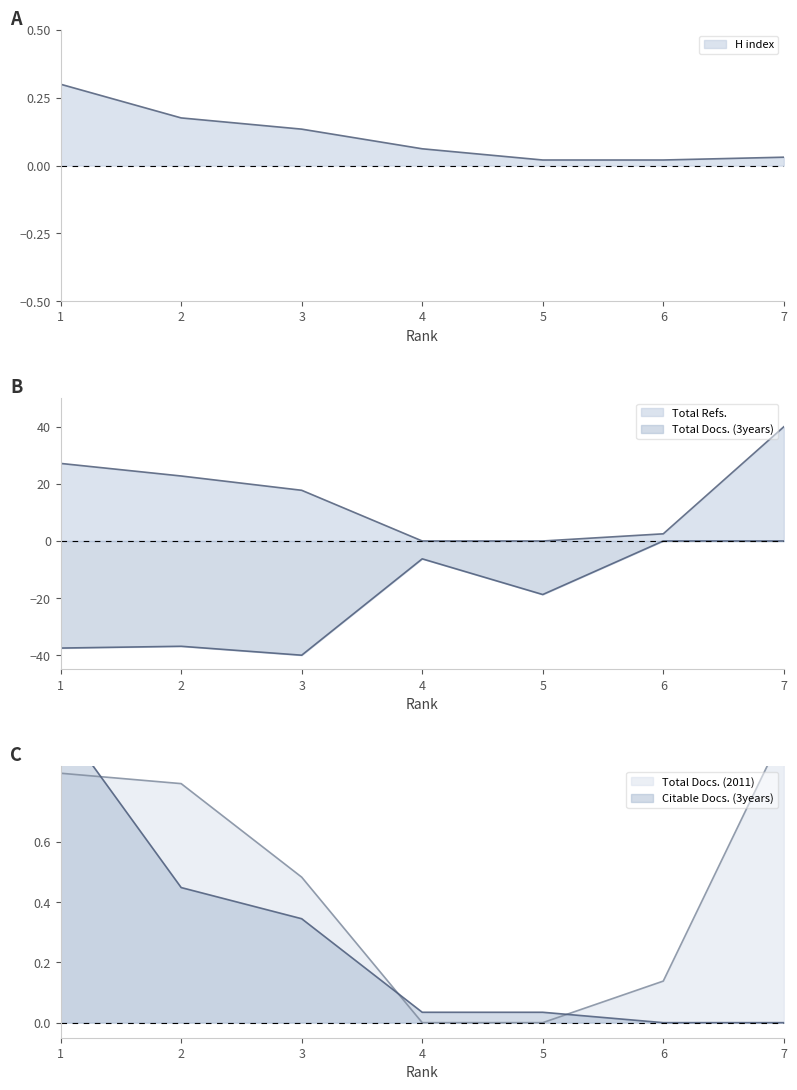

Reading left to right, list all the values displayed in this chart.

H index: 0.3	0.2	0.1	0.1	0.0	0.0	0.0
Total Docs. (2011): 0.8	0.8	0.5	0.0	0.0	0.1	1.0
Total Docs. (3years): -37.5	-36.9	-40.0	-6.2	-18.8	-0.0	-0.0
Total Refs.: 27.2	22.8	17.8	0.0	0.0	2.5	40.0
Citable Docs. (3years): 1.0	0.4	0.3	0.0	0.0	0.0	0.0